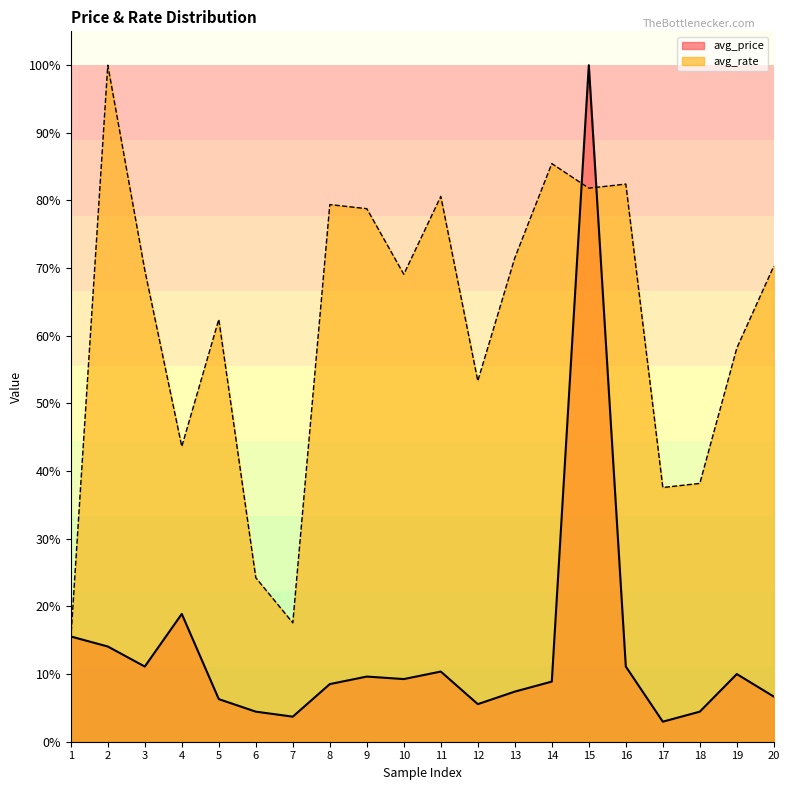

What are all the series names shown in the legend?

avg_price, avg_rate